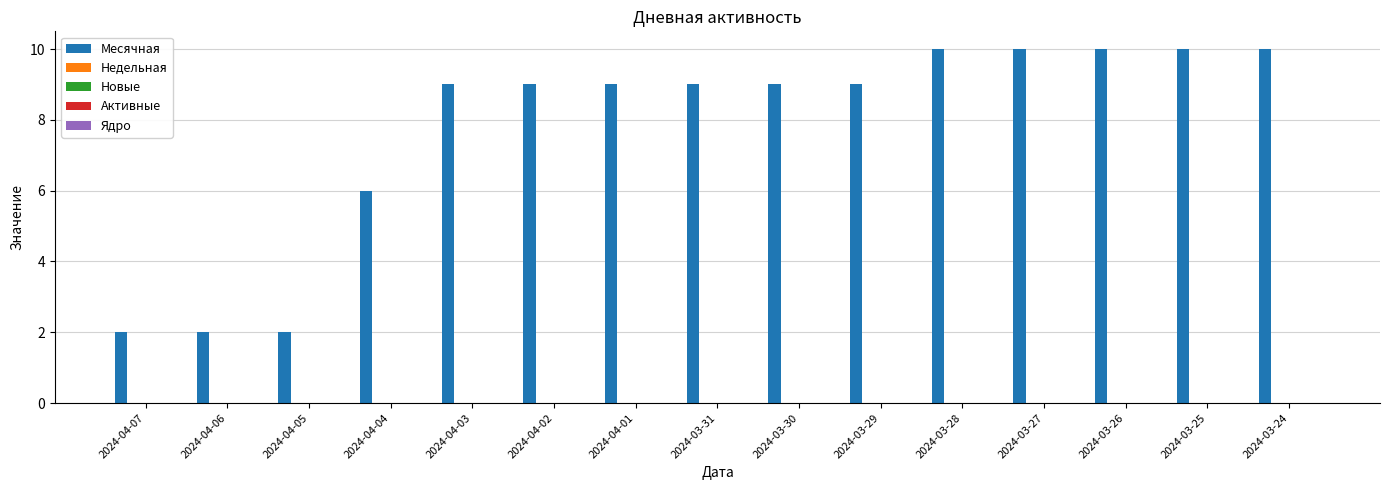

Reading left to right, what are all the values shown in this chart?

2	2	2	6	9	9	9	9	9	9	10	10	10	10	10